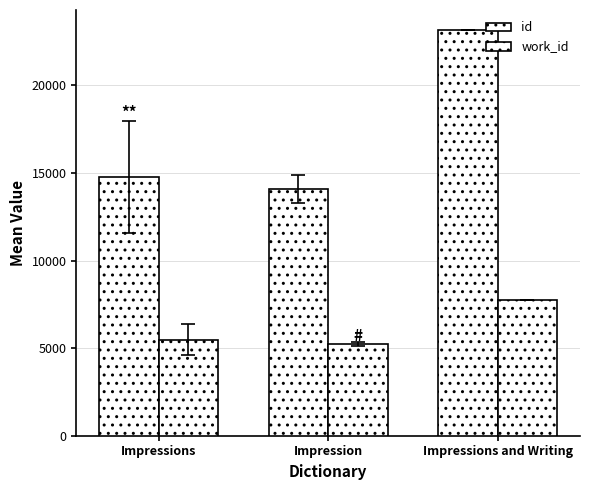

Which series has the largest range (max minus min)?

id